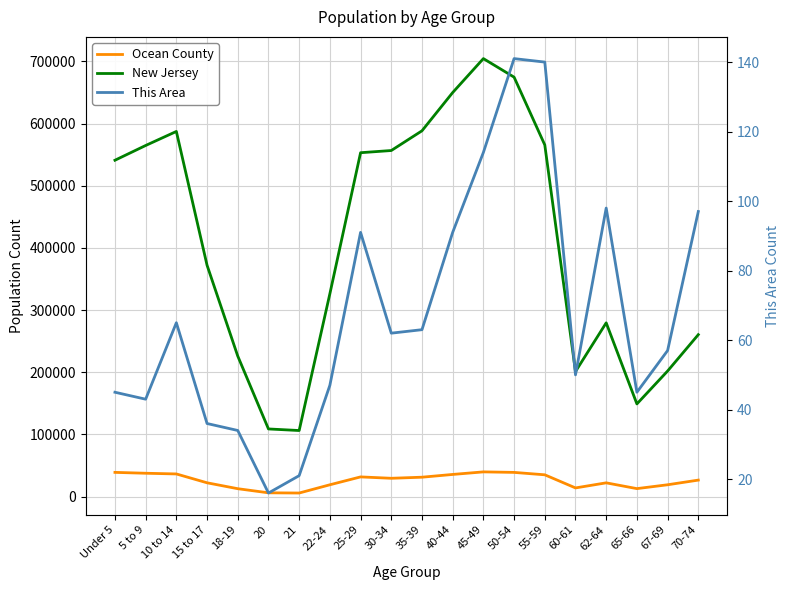

Count the number of data series in this chart.

3